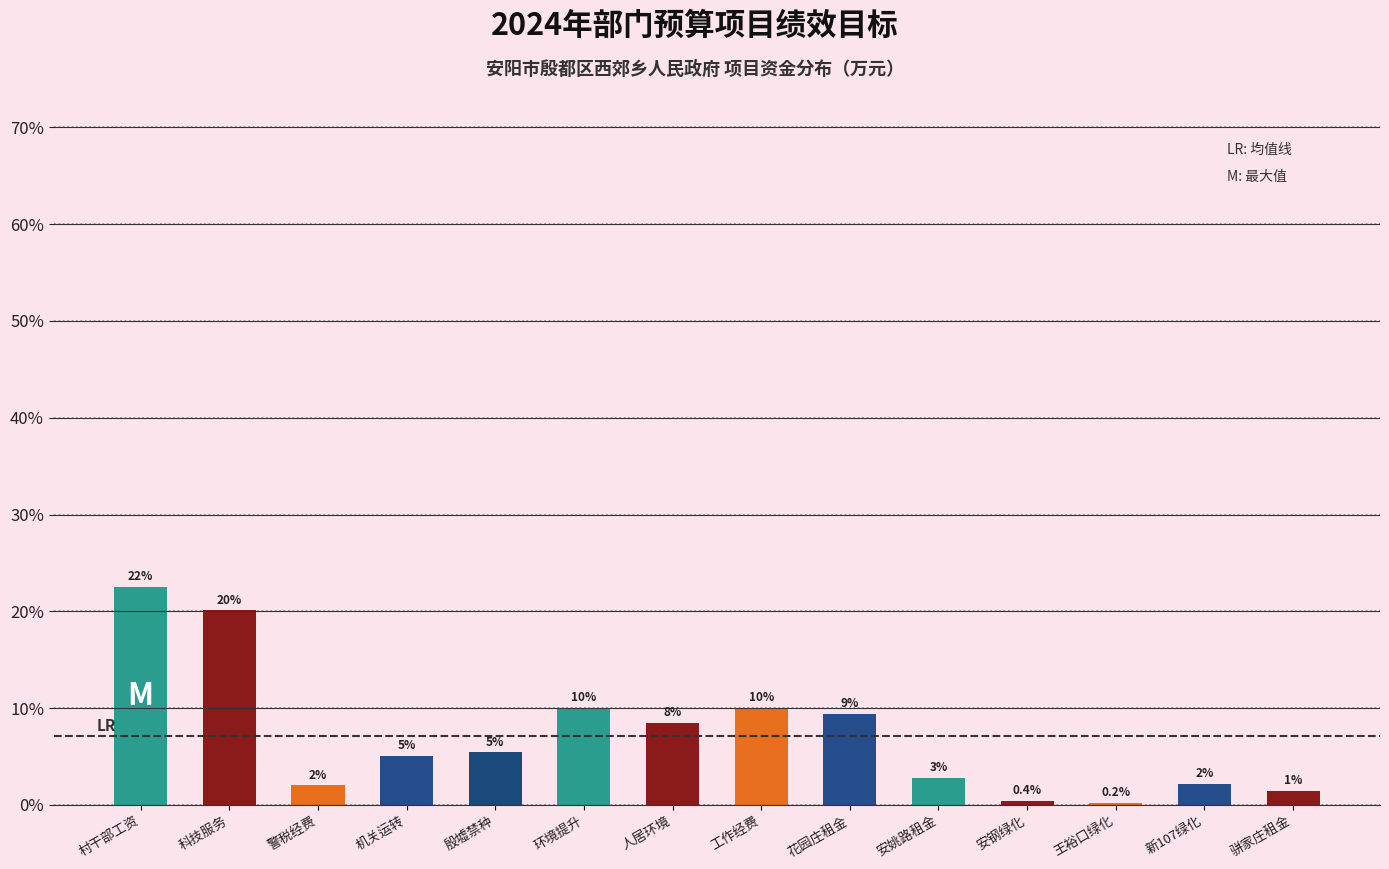

Where does the data first go above 5?

村干部工资